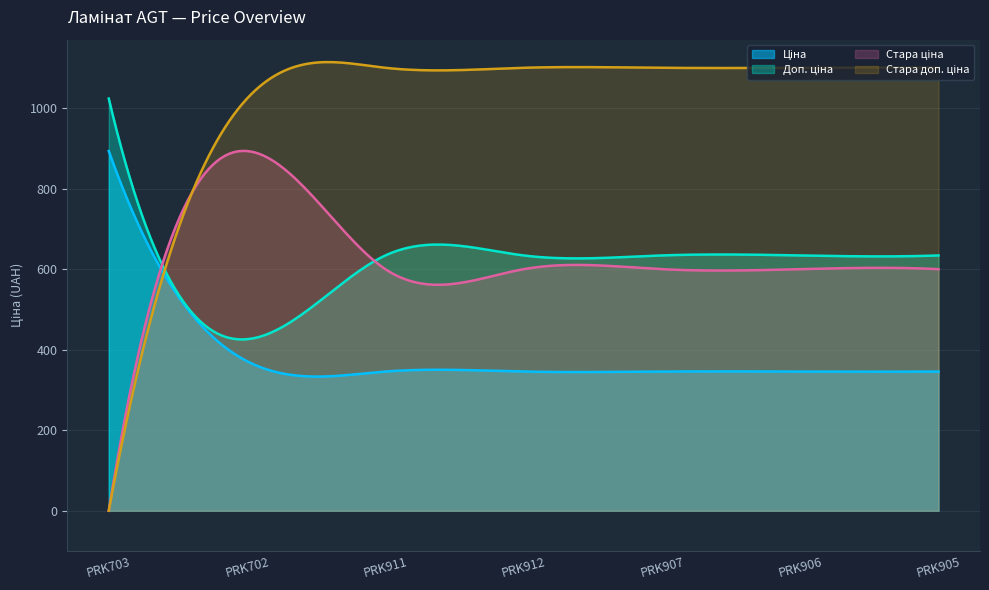

List the series in order of their peak value, lowest first.

Ціна, Стара ціна, Доп. ціна, Стара доп. ціна